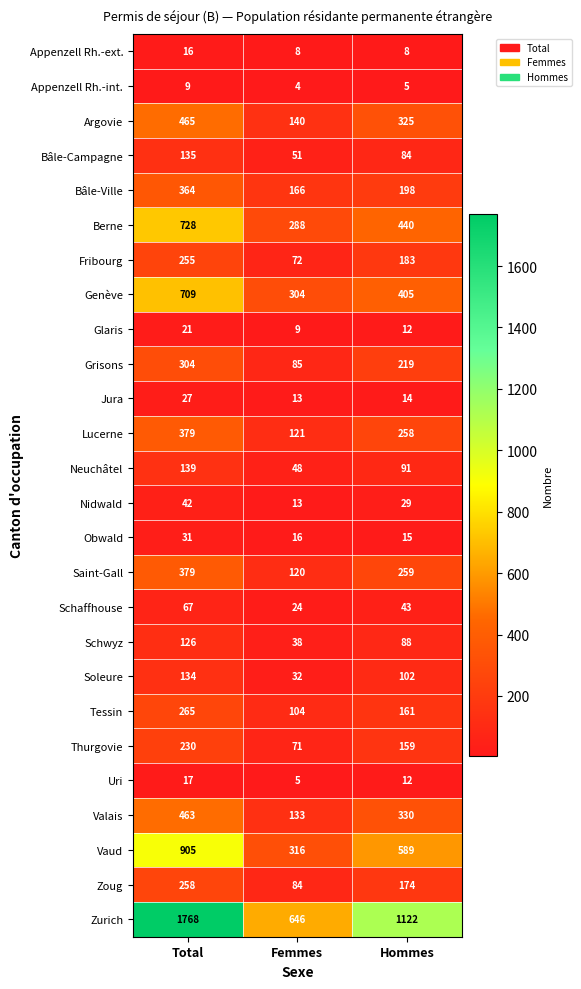

What is the highest value of the Jura series?

27